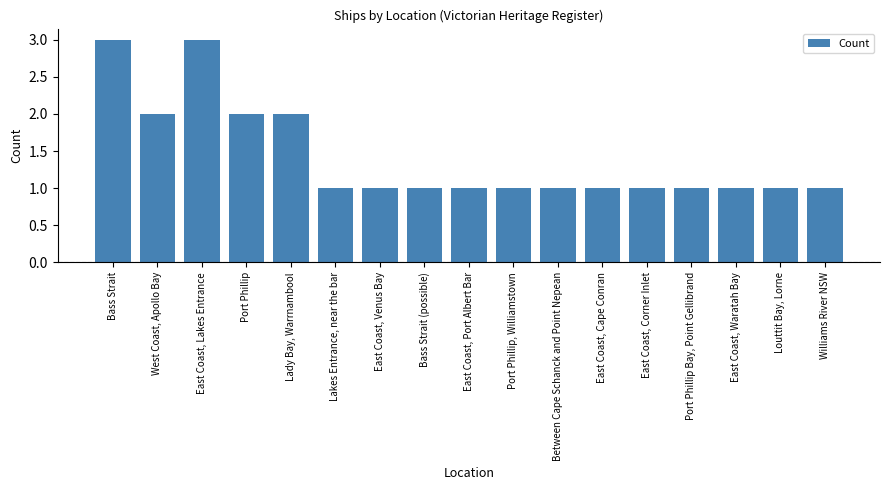

Count the values in the range 1 to 2.

15